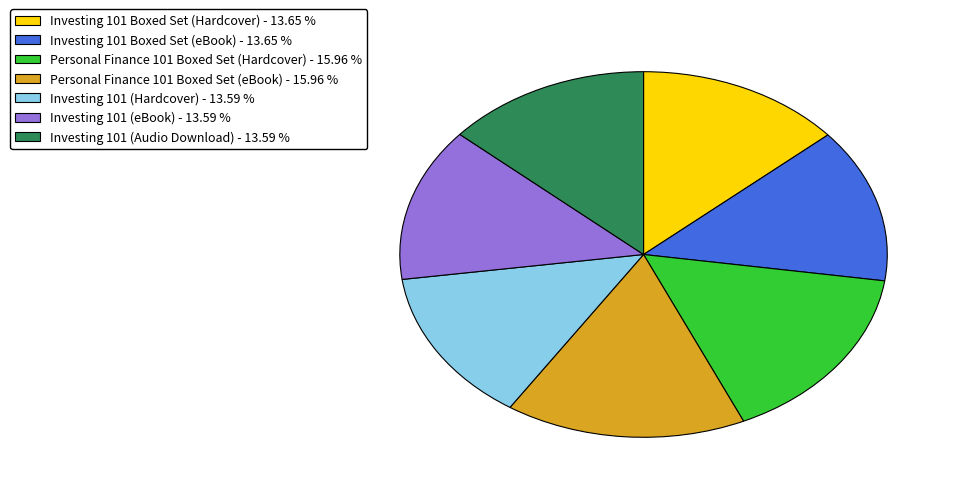

Count the number of slices in the pie.

7